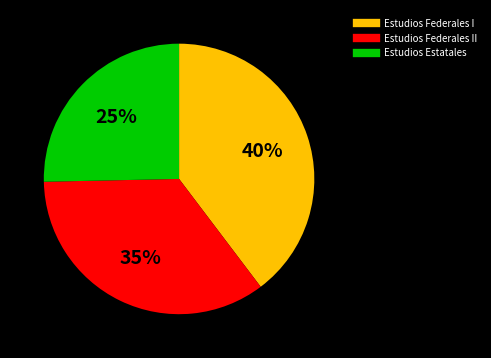

Does any single category account for the majority?

No